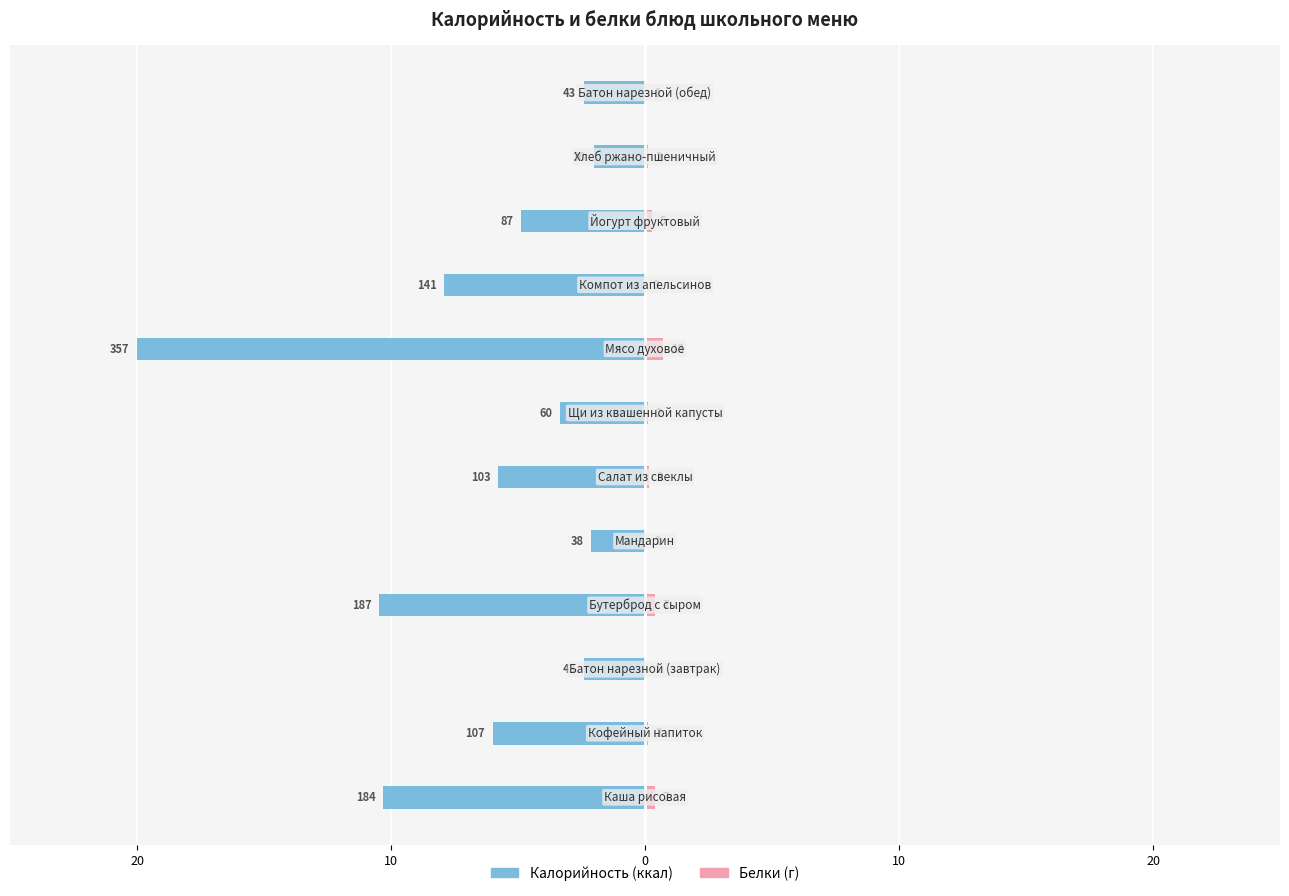

How many bars are there in each group?

2